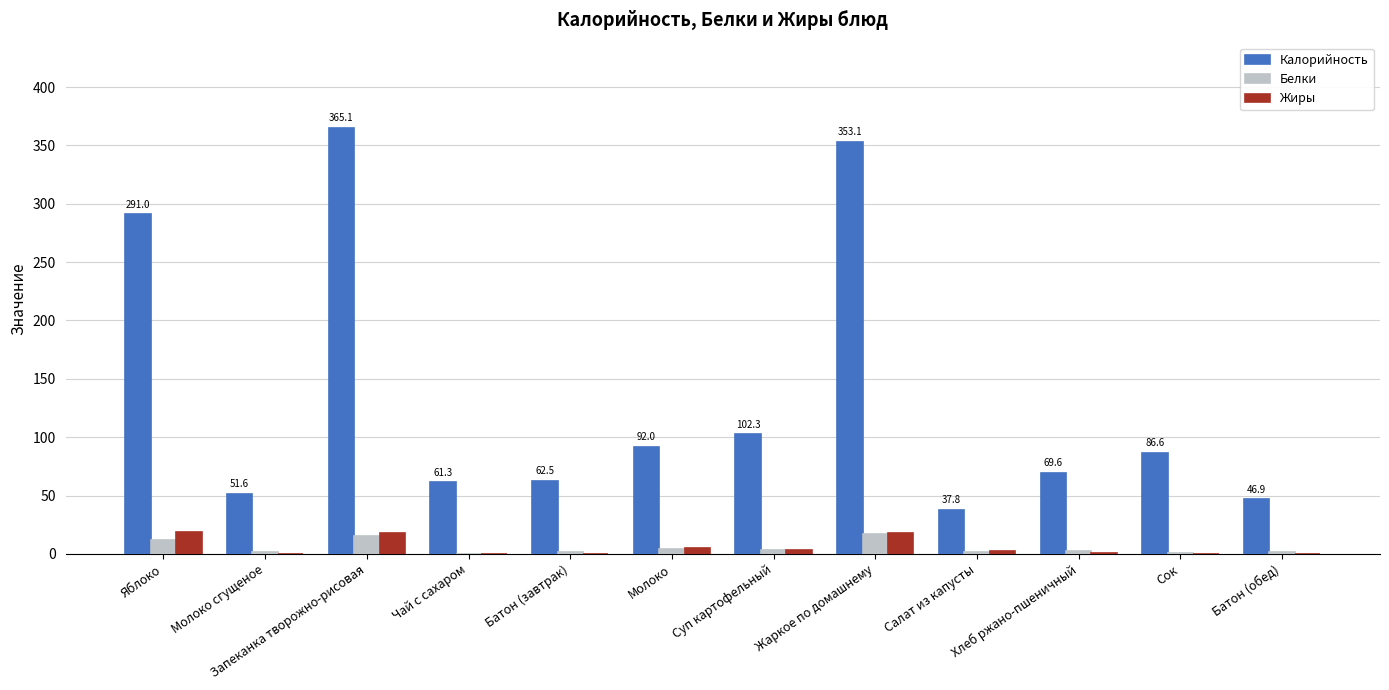

Which series has the largest total across all categories?

Калорийность